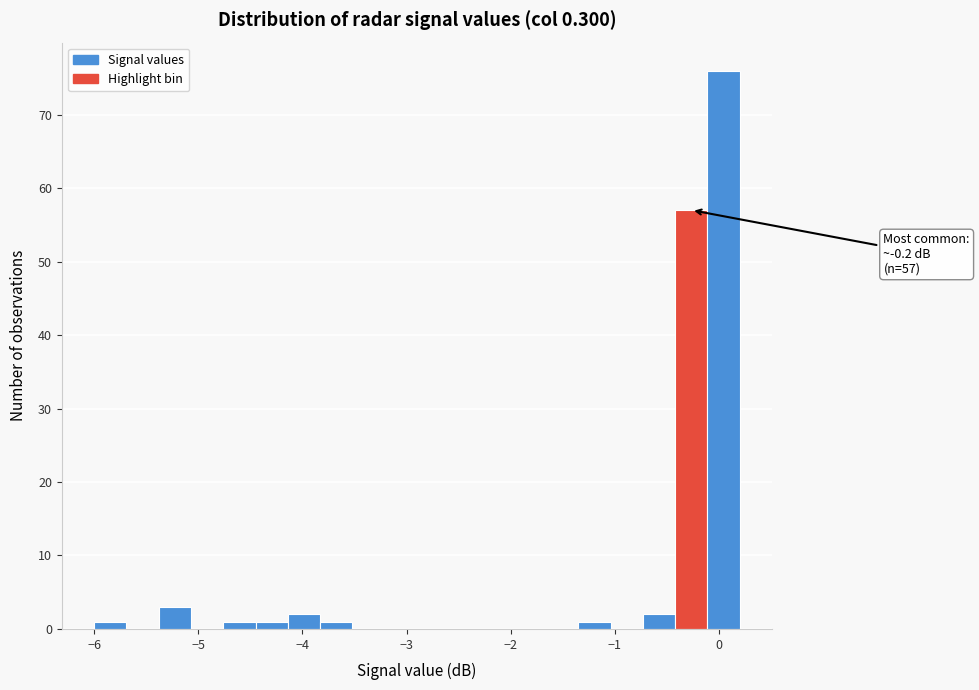

Around what value on the x-axis is the tallest bar? Give the approximate position of its centre, as read against the axis.

0.0